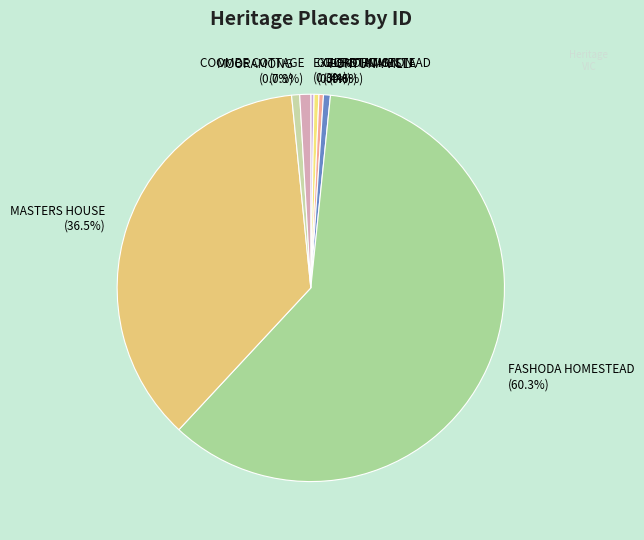

Is there any slice that represents more than half of the pie?

Yes